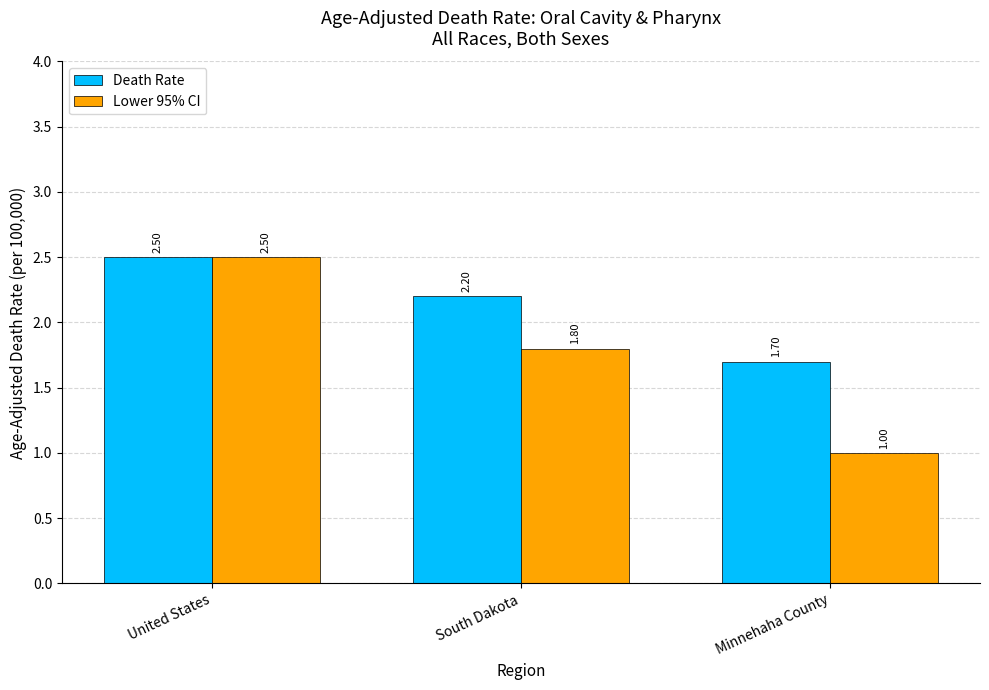

What is the label of the 2nd bar from the left?

South Dakota